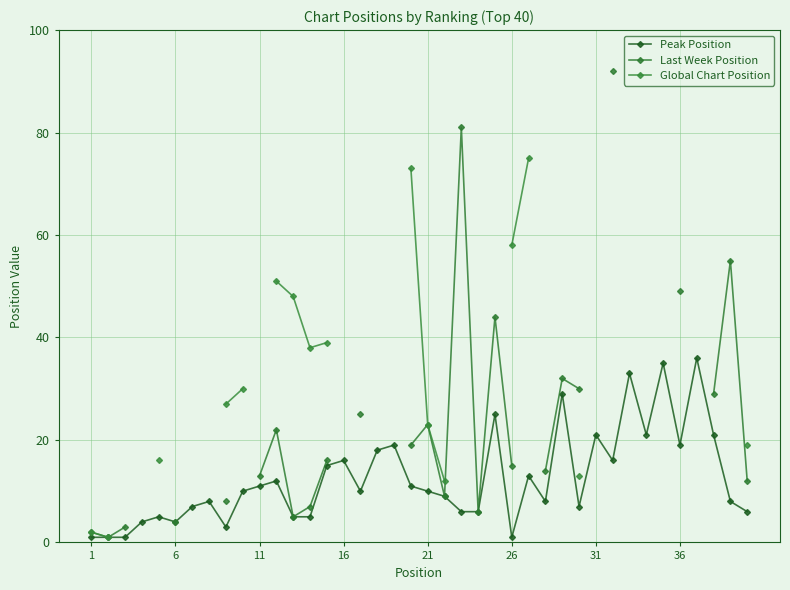

True or false: Peak Position and Global Chart Position intersect in this chart.

False